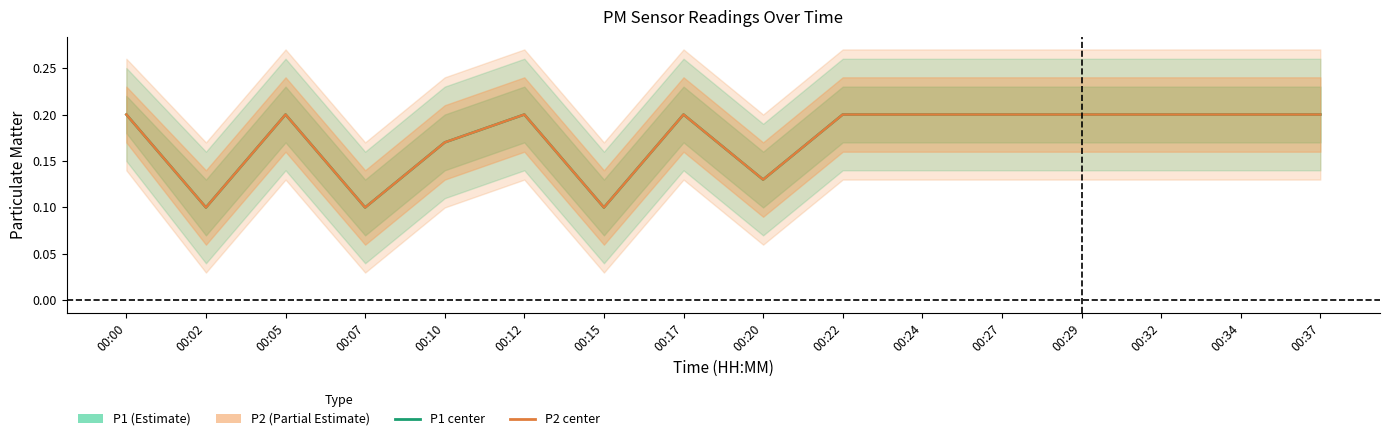

Where is P1 nearest to the value 0?

00:02